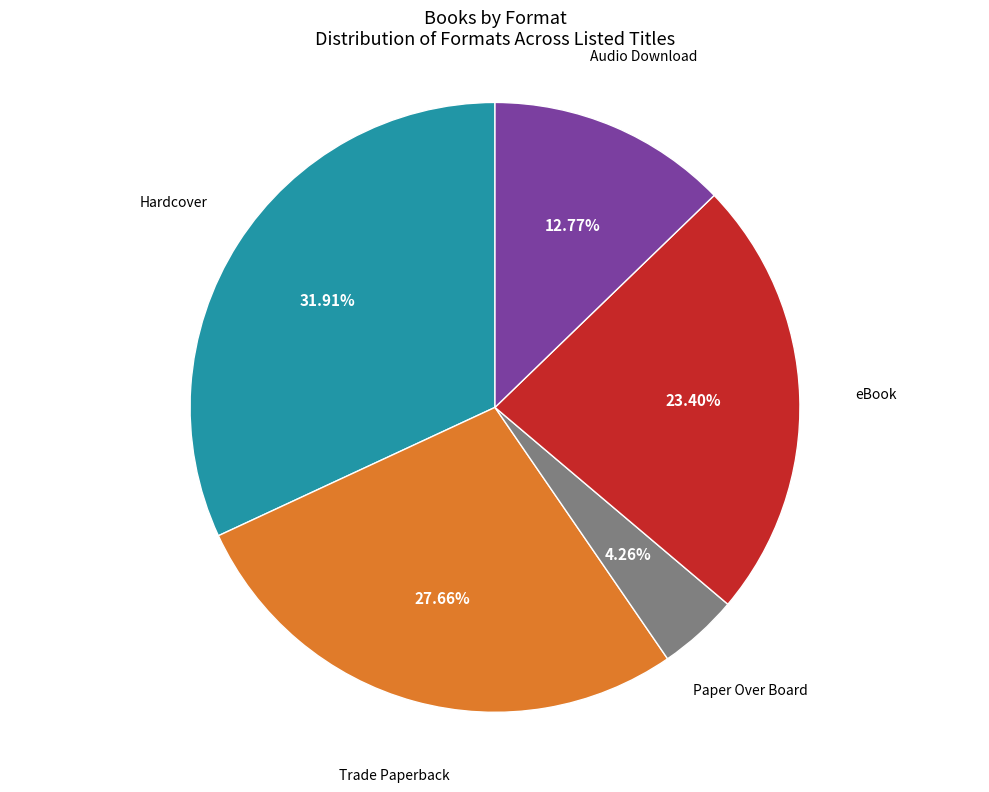

Does any single category account for the majority?

No